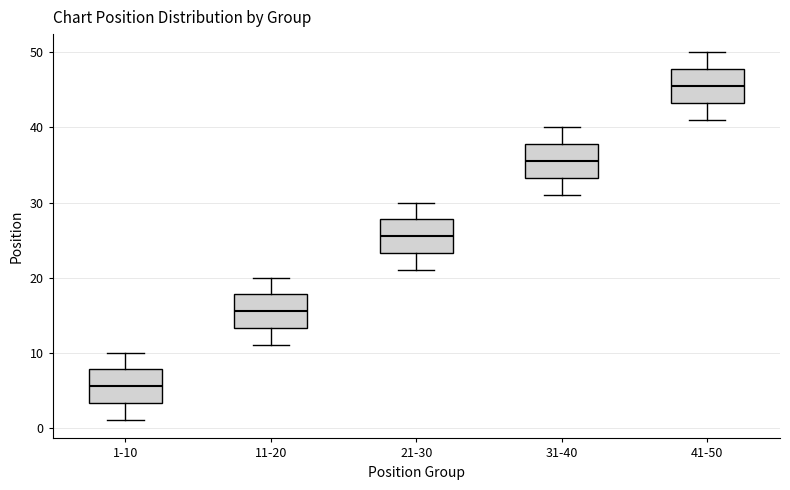

Reading left to right, read every box against the y-axis: the position of its median line, the range the box covers, and the ends of its whiskers. The values are not printed on the chart, so give them approximately, as read against the axis.

1-10: median 6, box 3 to 8, whiskers 1 to 10
11-20: median 16, box 13 to 18, whiskers 11 to 20
21-30: median 26, box 23 to 28, whiskers 21 to 30
31-40: median 36, box 33 to 38, whiskers 31 to 40
41-50: median 46, box 43 to 48, whiskers 41 to 50